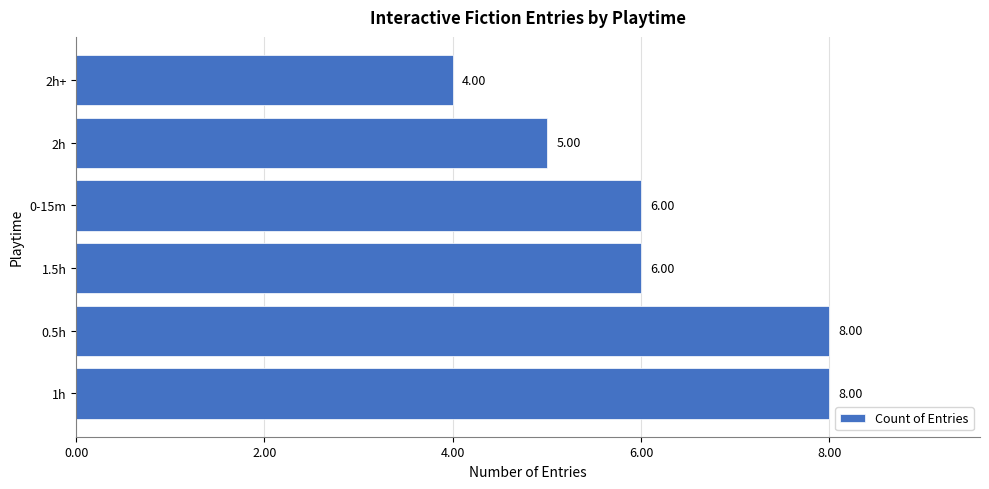

What is the ratio of the value at 1.5h to the value at 2h+?

1.5